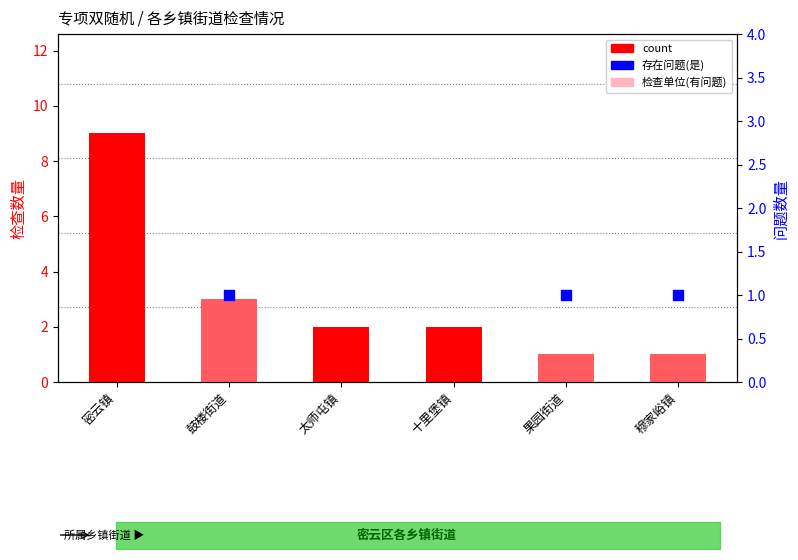

Between 十里堡镇 and 果园街道, which is larger?

十里堡镇